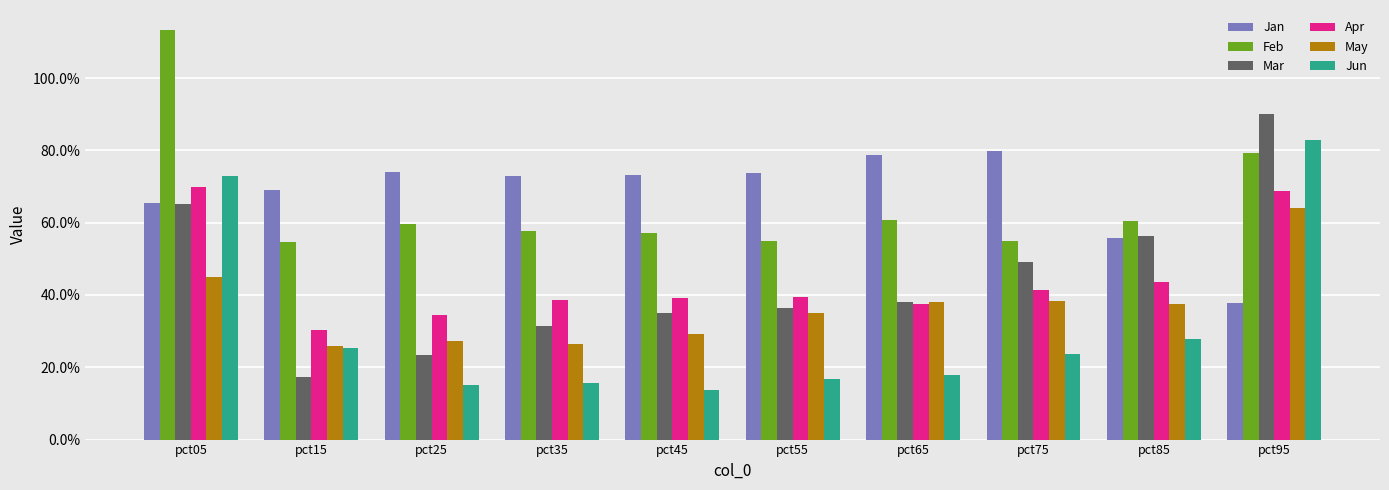

What is the difference between the maximum and minimum values in the Jan series?

0.4